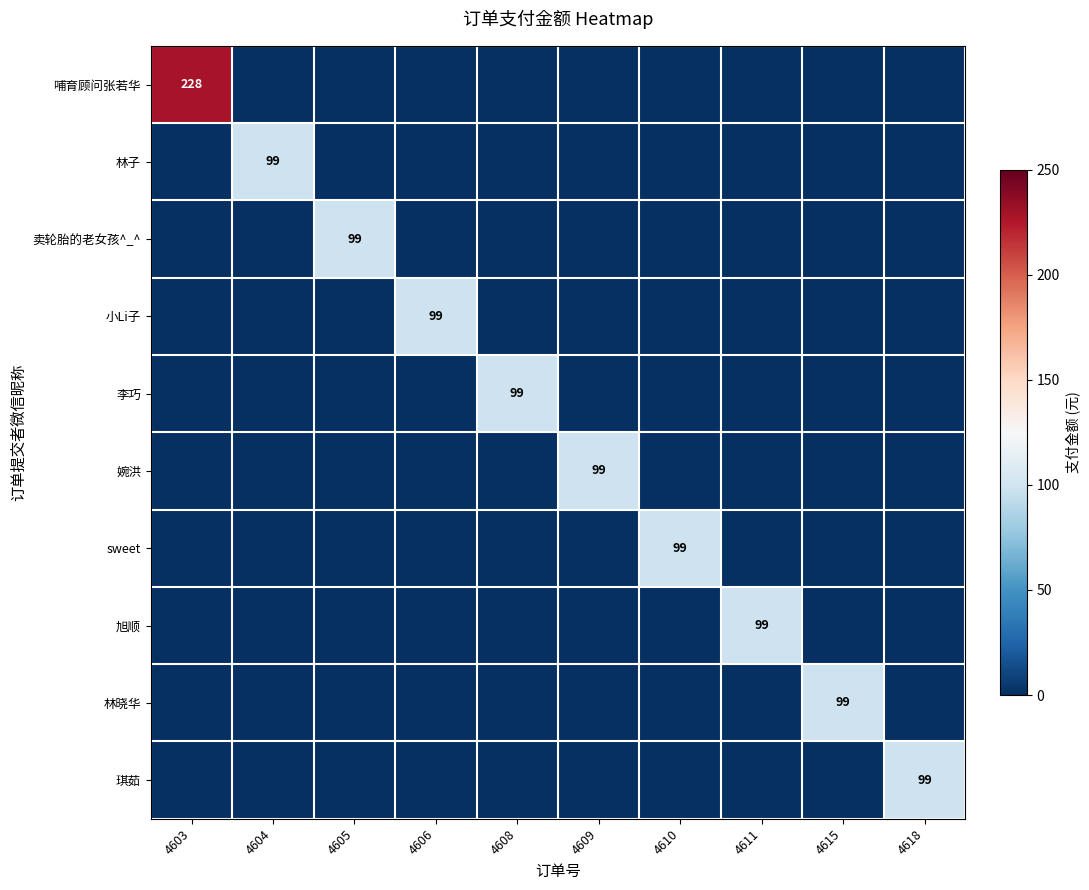

The 旭顺 series shows 99 at 4611. True or false?

True